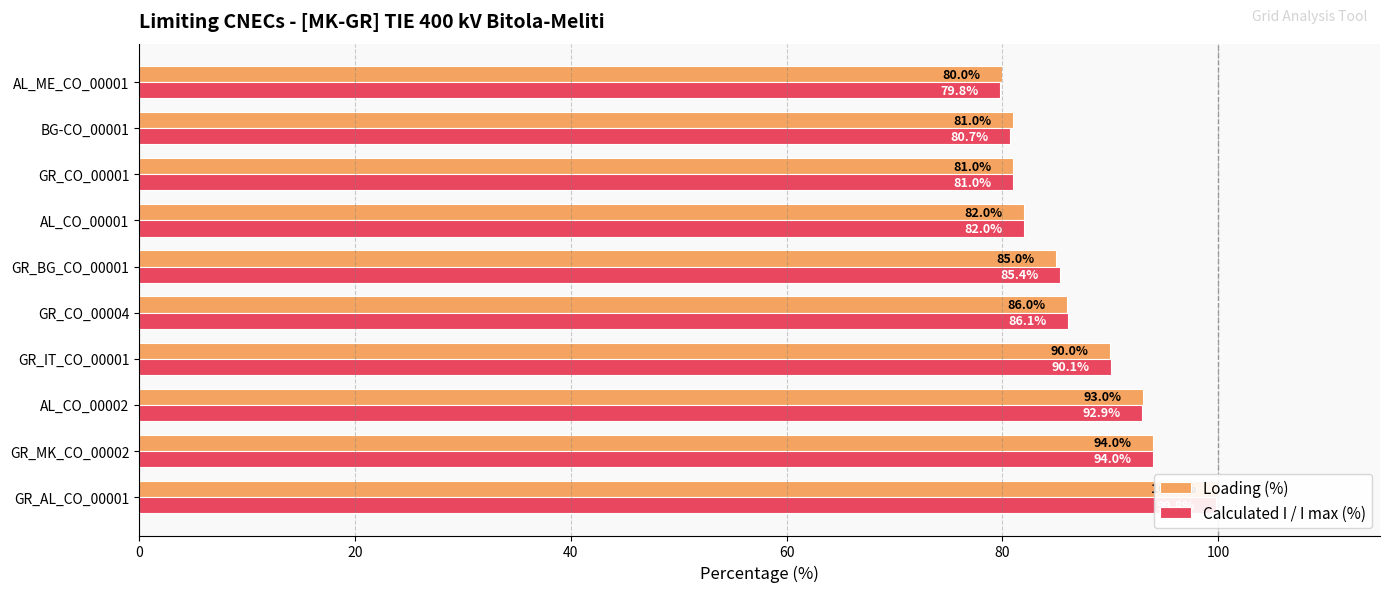

What are all the series names shown in the legend?

Loading (%), Calculated I / I max (%)